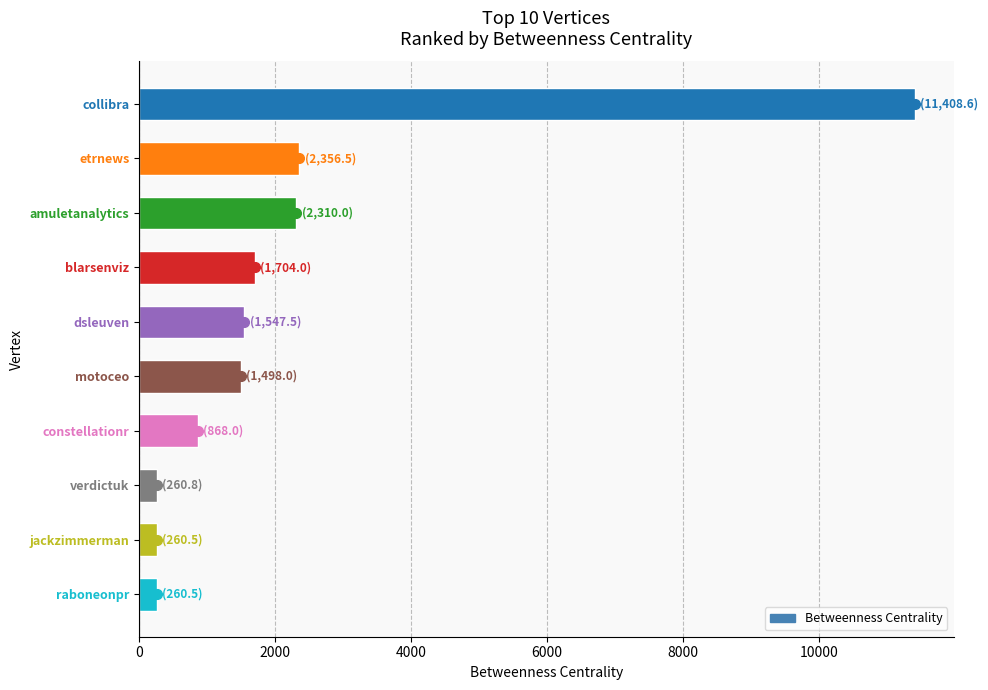

How many bars are there in total?

10